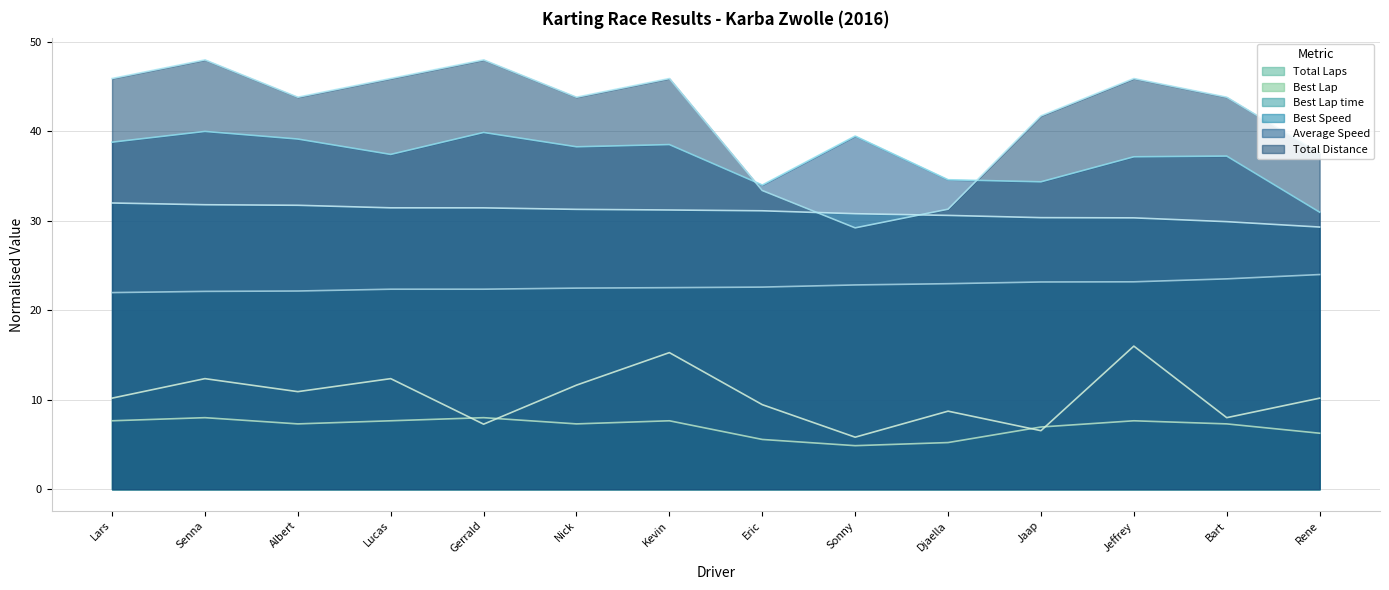

Reading left to right, transcribe all the data shown in this chart.

Total Laps: 7.7	8.0	7.3	7.7	8.0	7.3	7.7	5.6	4.9	5.2	7.0	7.7	7.3	6.3
Best Lap: 10.2	12.4	10.9	12.4	7.3	11.6	15.3	9.5	5.8	8.7	6.5	16.0	8.0	10.2
Best Lap time: 22.0	22.1	22.2	22.4	22.4	22.5	22.5	22.6	22.8	23.0	23.2	23.2	23.5	24.0
Best Speed: 32.0	31.8	31.7	31.5	31.5	31.3	31.2	31.1	30.8	30.6	30.4	30.3	29.9	29.3
Average Speed: 38.8	40.0	39.1	37.4	39.9	38.3	38.5	34.0	39.5	34.6	34.4	37.2	37.2	31.0
Total Distance: 45.9	48.0	43.8	45.9	48.0	43.8	45.9	33.4	29.2	31.3	41.7	45.9	43.8	37.6